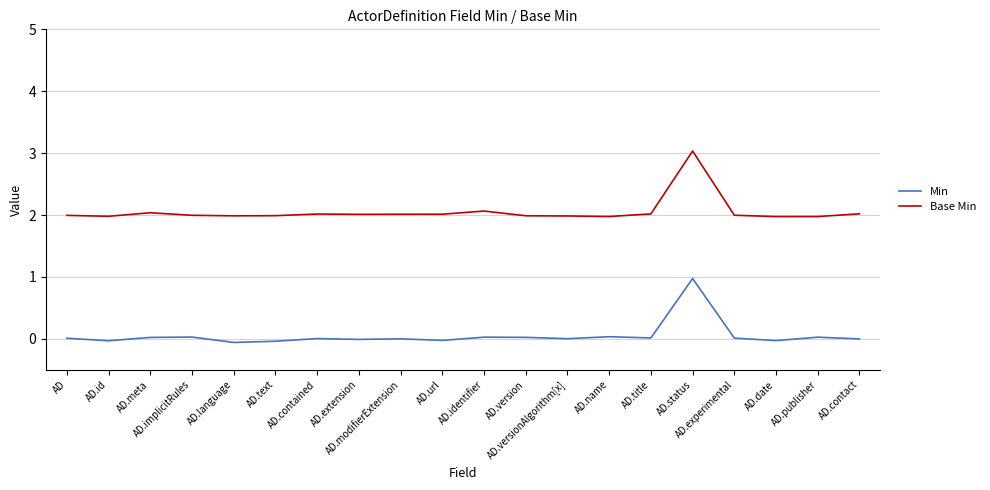

Rank the series at AD.id from lowest to highest value.

Min, Base Min